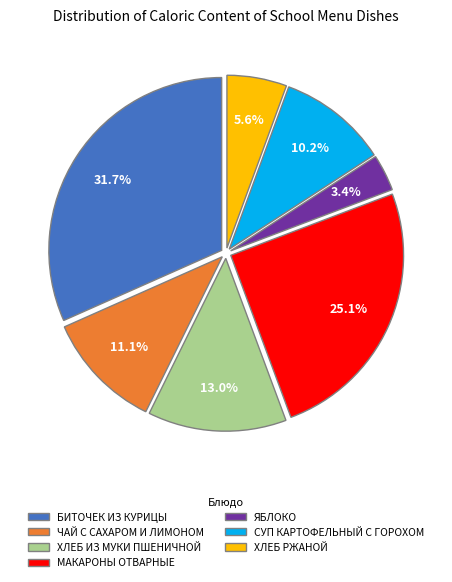

Which has a higher value, БИТОЧЕК ИЗ КУРИЦЫ or ЧАЙ С САХАРОМ И ЛИМОНОМ?

БИТОЧЕК ИЗ КУРИЦЫ